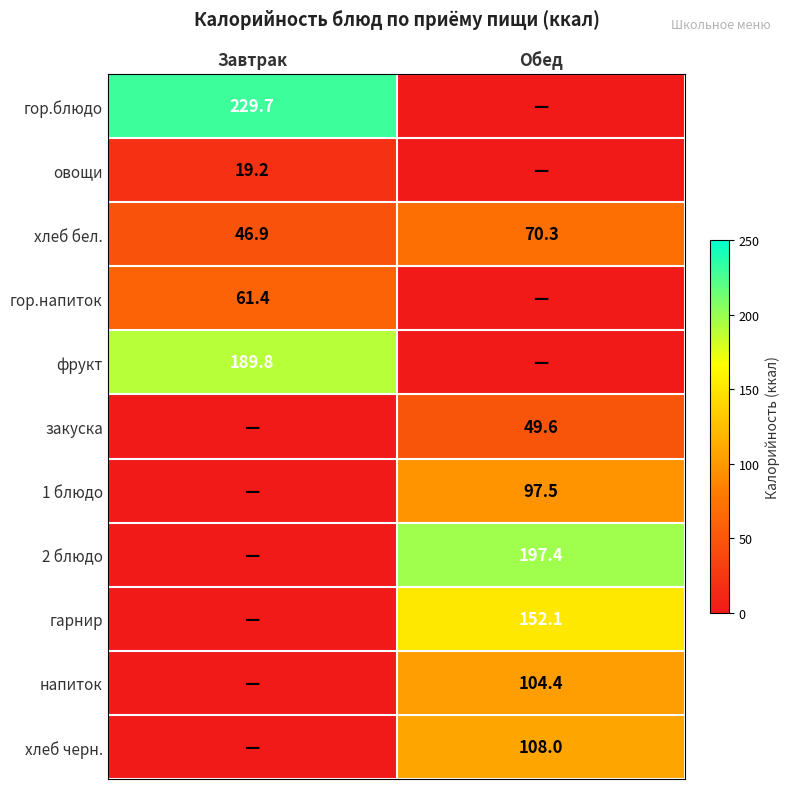

What is the lowest value of the хлеб бел. series?

46.9